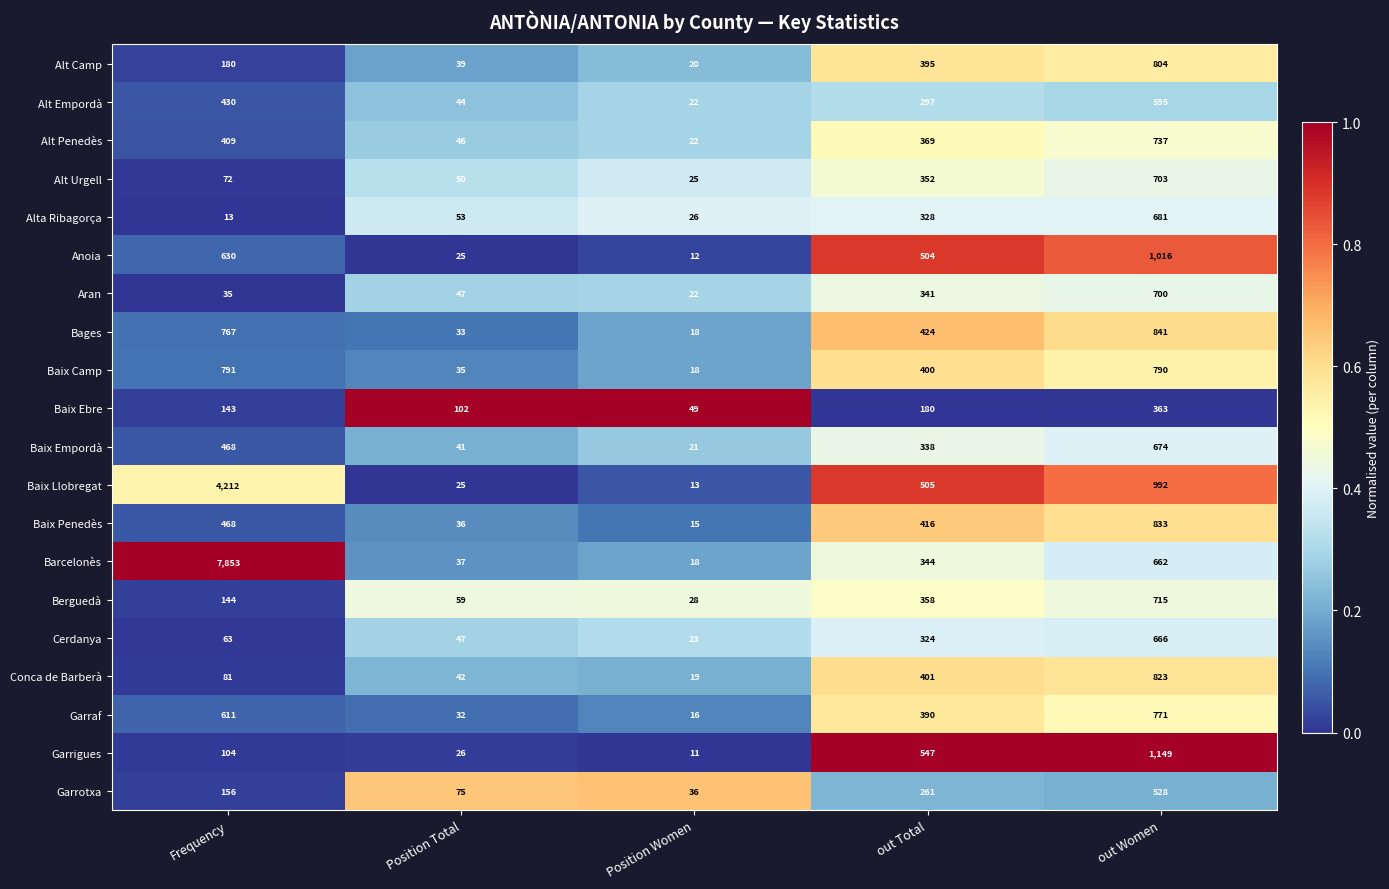

Is it true that Baix Ebre equals 194 at Frequency?

False